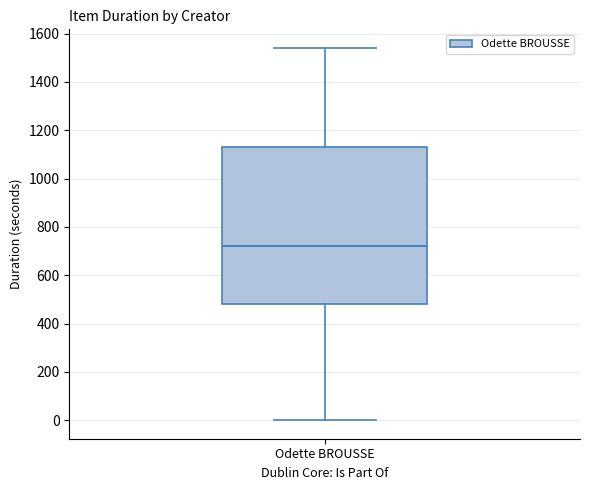

Where does the median line of the box for Odette BROUSSE sit on the y-axis? The values are not printed on the chart, so give them approximately, as read against the axis.

720